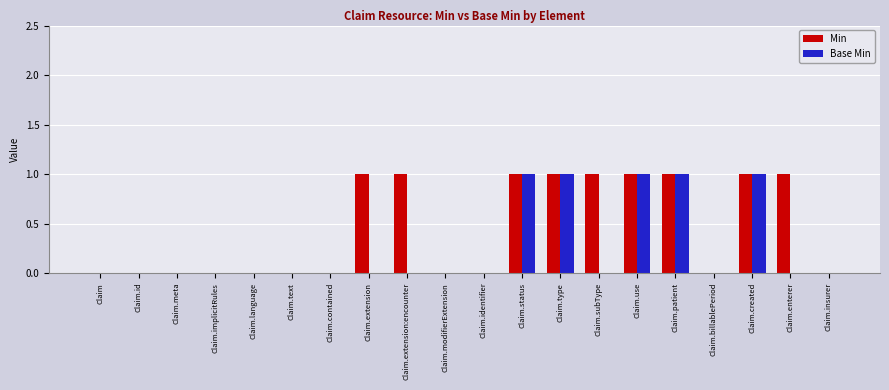

What is the sum of all Base Min values?

5